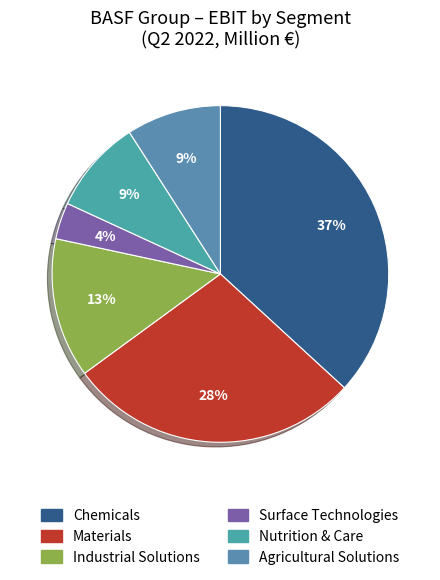

Approximately how many times larger is the value at Surface Technologies compared to Chemicals?

0.1